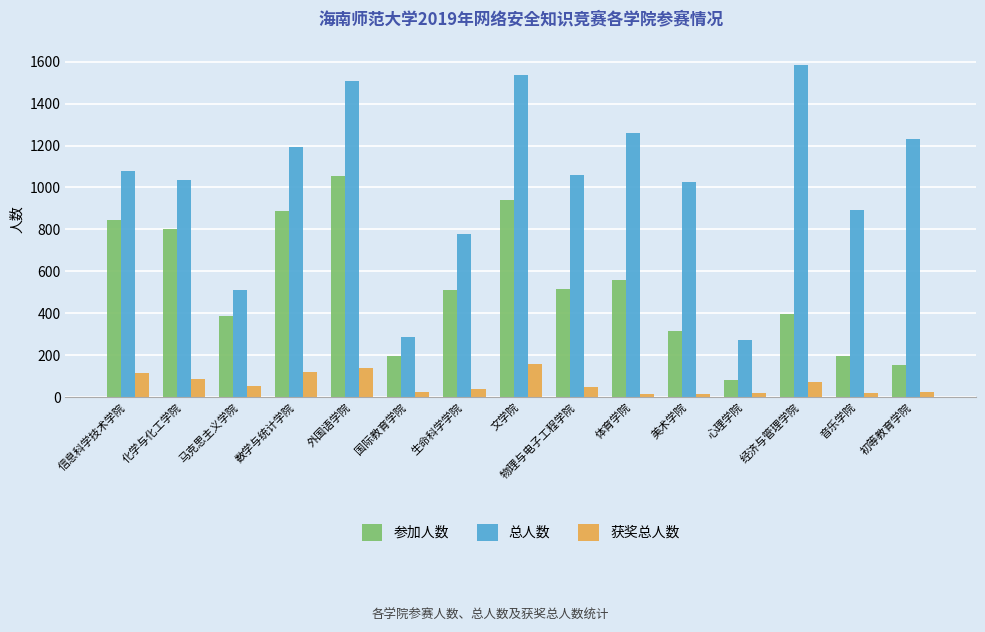

At how many categories does at least one series exceed 1110?

6